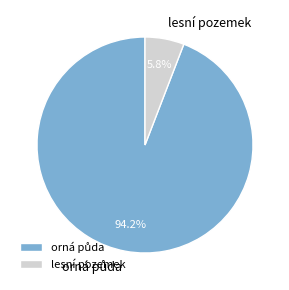

Does lesní pozemek represent more than half of the total?

No